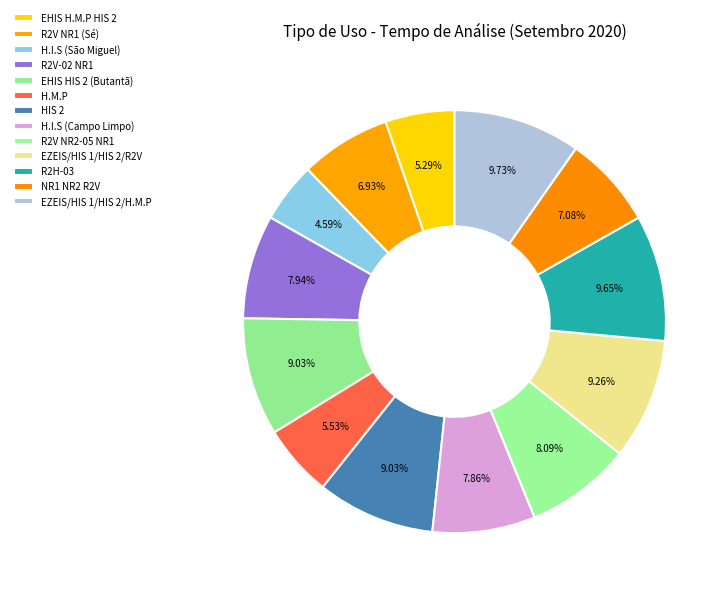

The HIS 2 slice represents 20% of the pie. True or false?

False